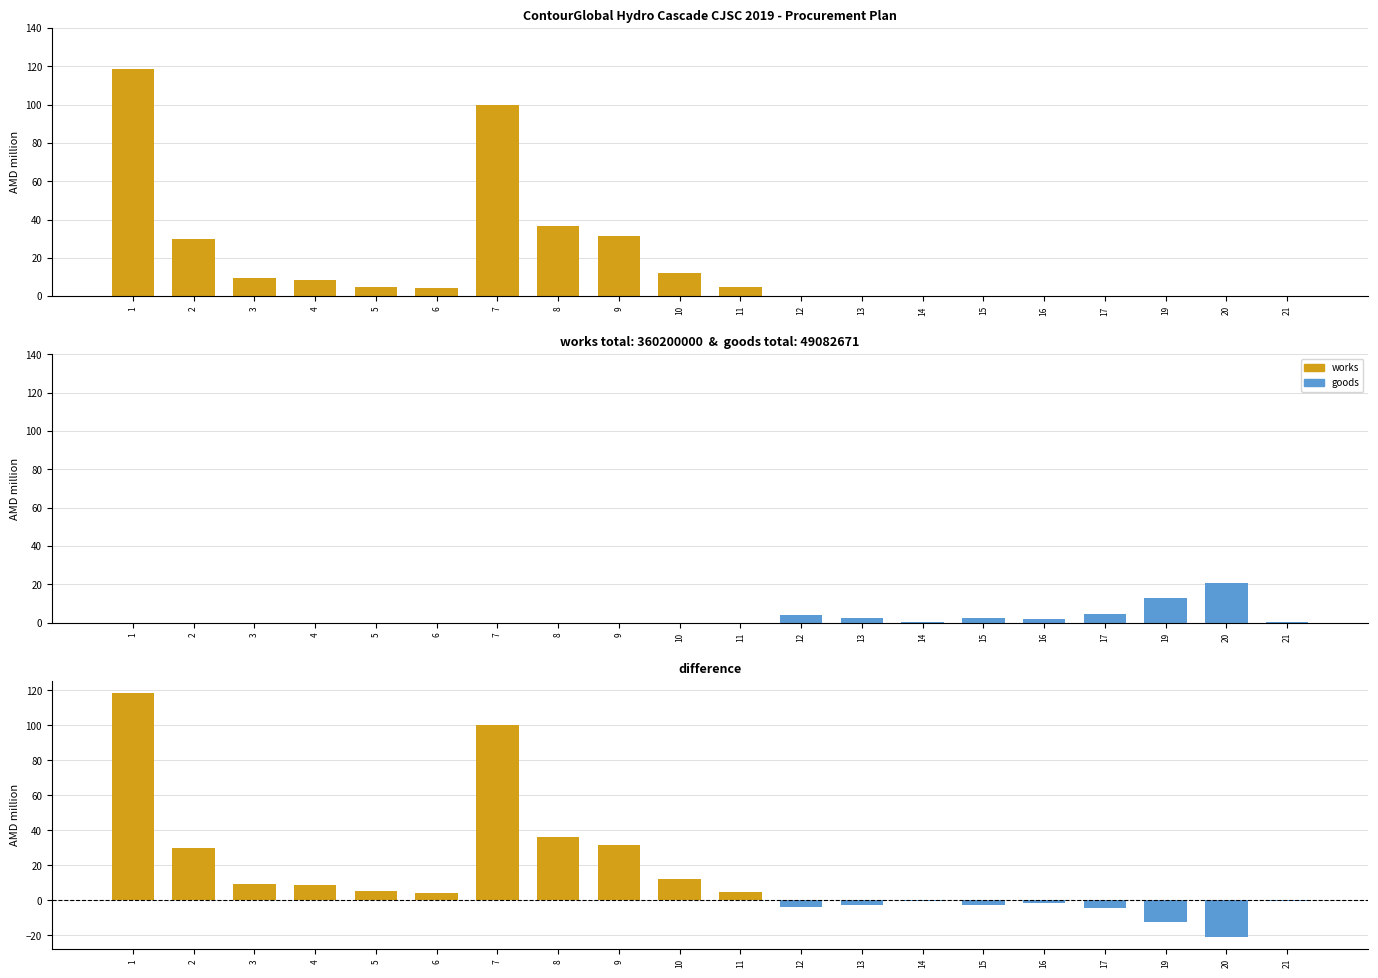

Which category has the highest value across all series?

1